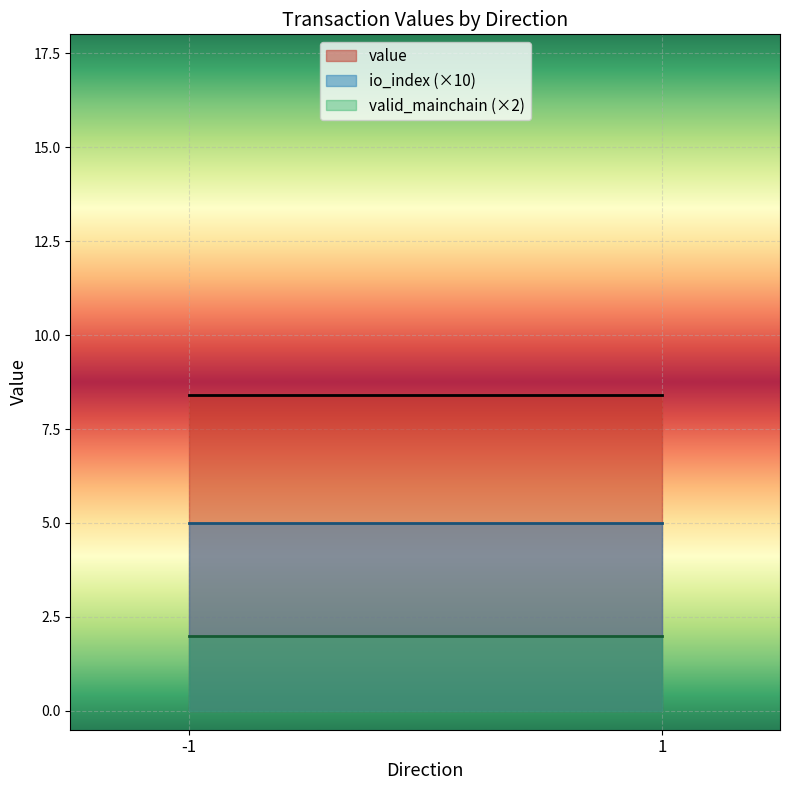

True or false: valid_mainchain and io_index intersect in this chart.

False